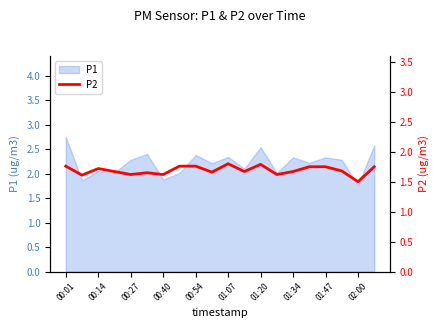

Is it true that P1 equals 2.3 at 01:34?

True